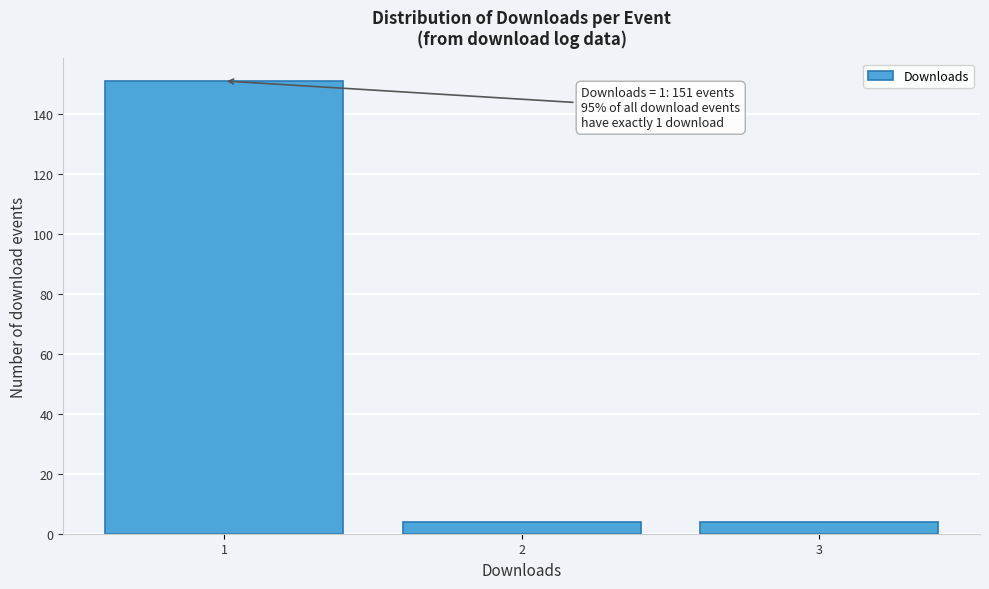

Reading left to right, transcribe all the data shown in this chart.

151	4	4